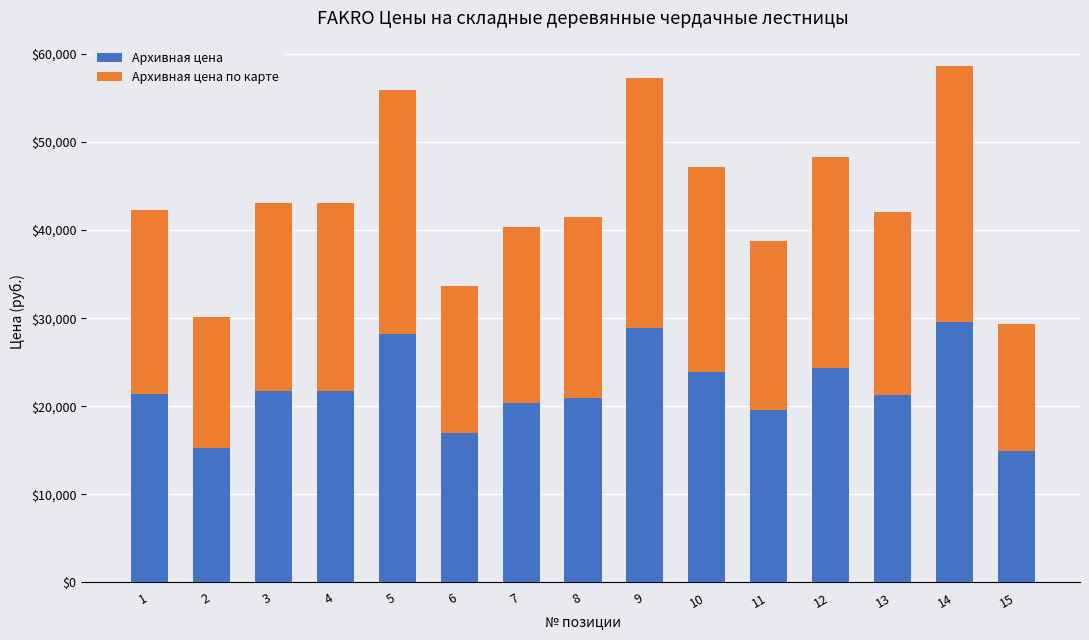

What is the approximate value of Архивная цена at 15, to the nearest 10?

14920